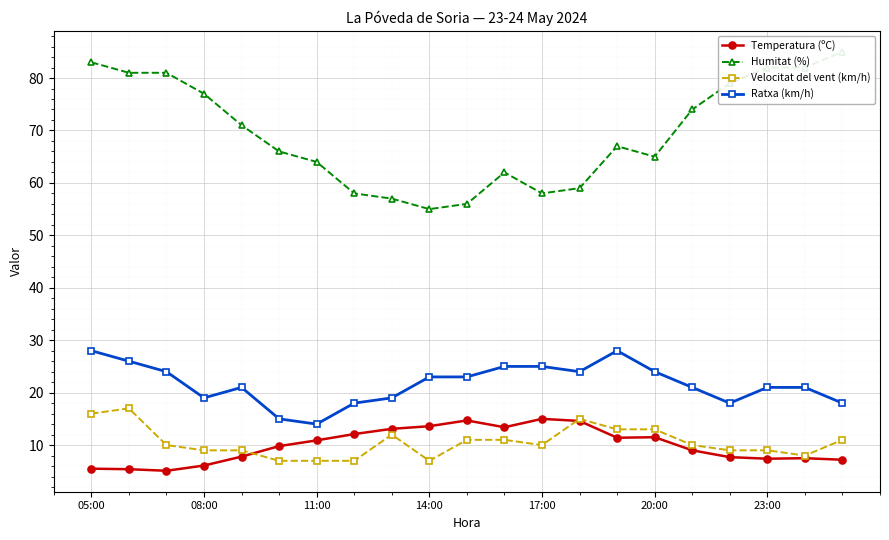

True or false: Temperatura (ºC) and Humitat (%) cross at least once.

False